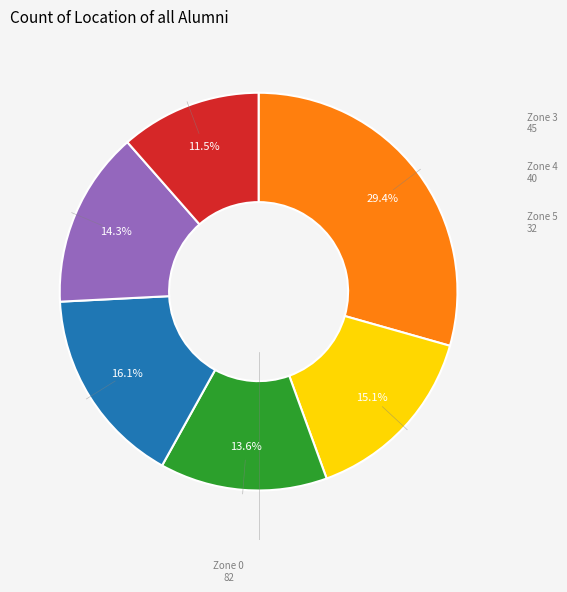

Is there any slice that represents more than half of the pie?

No